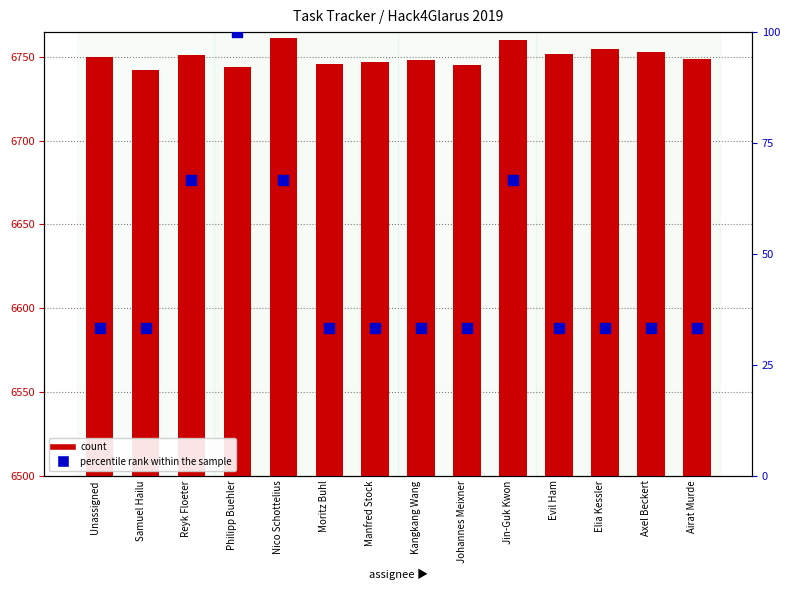

Is the value of percentile rank within the sample at Johannes Meixner greater than the value of count at Reyk Floeter?

No